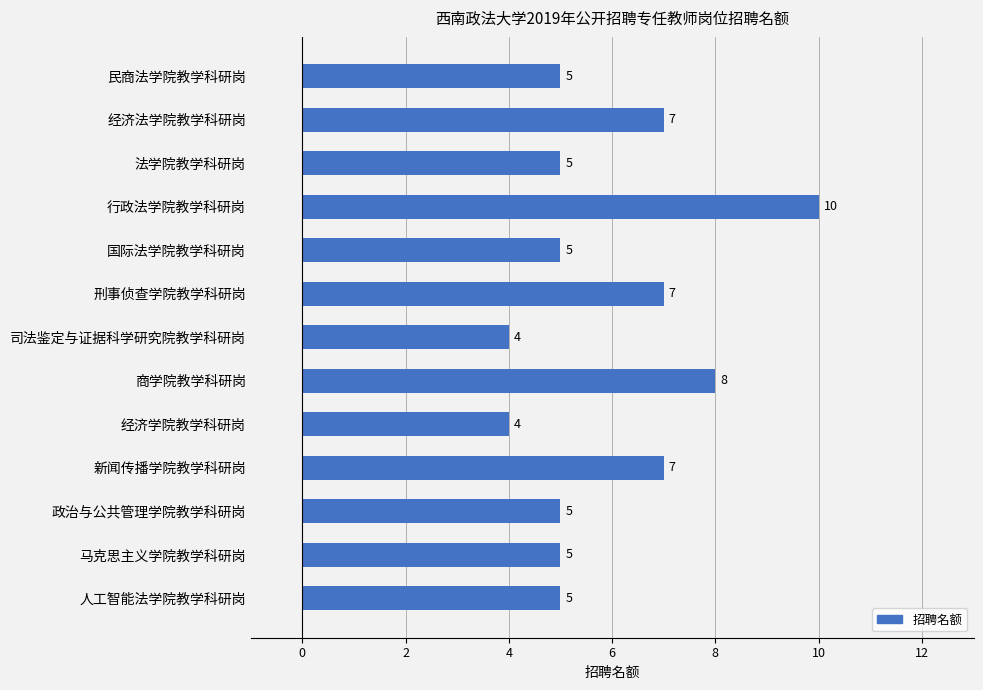

How many bars are there in total?

13